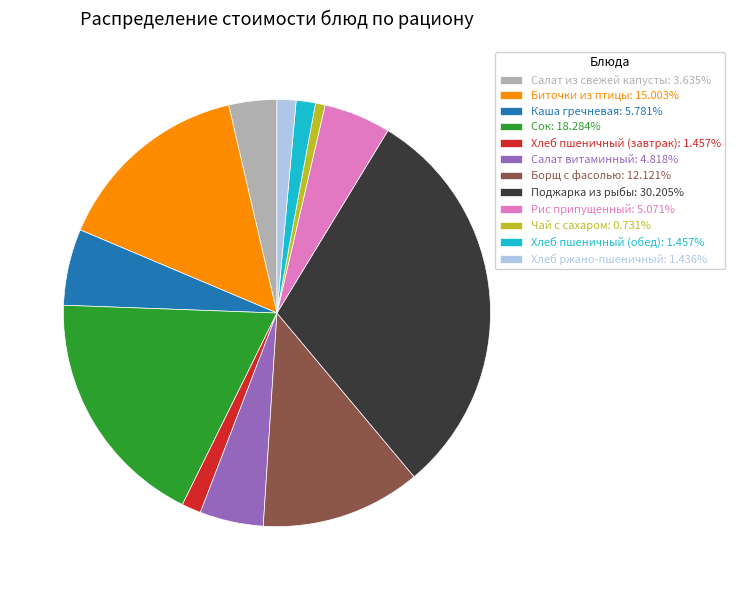

Does any single category account for the majority?

No